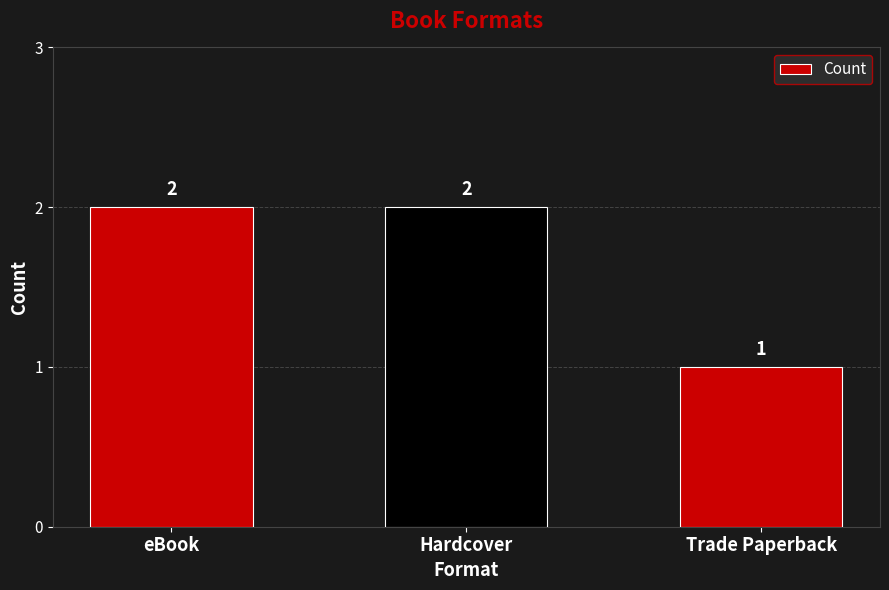

Does the chart contain stacked bars?

No